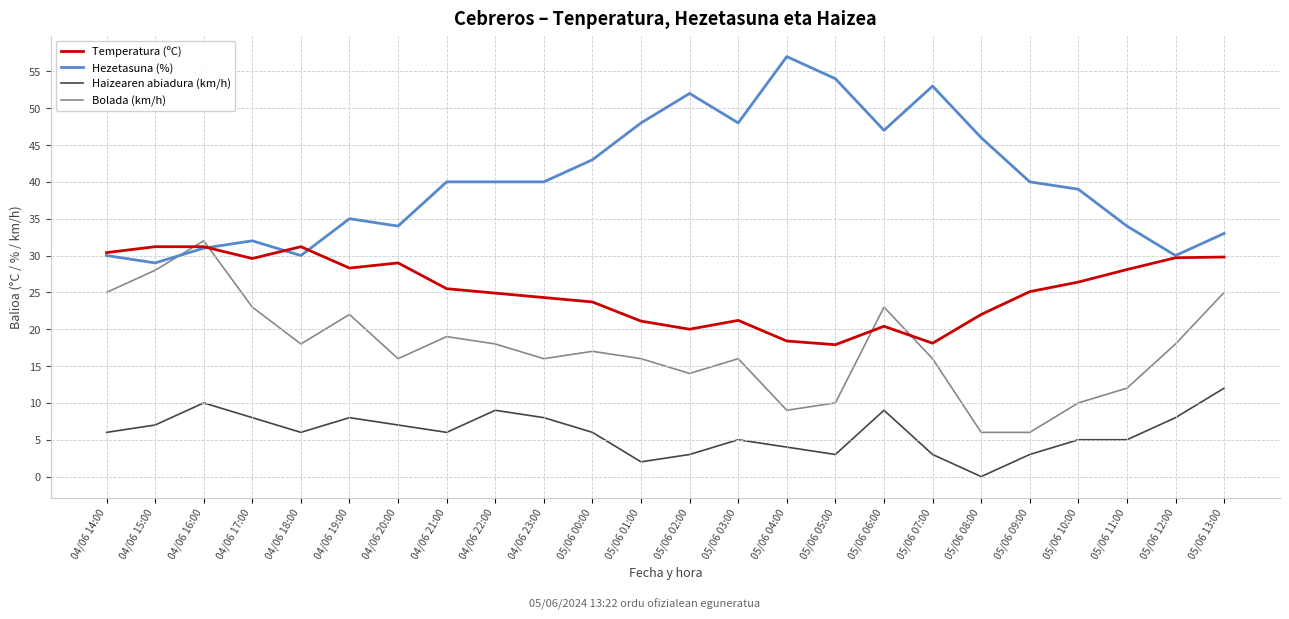

At which label does Haizearen abiadura (km/h) reach its peak?

05/06 13:00